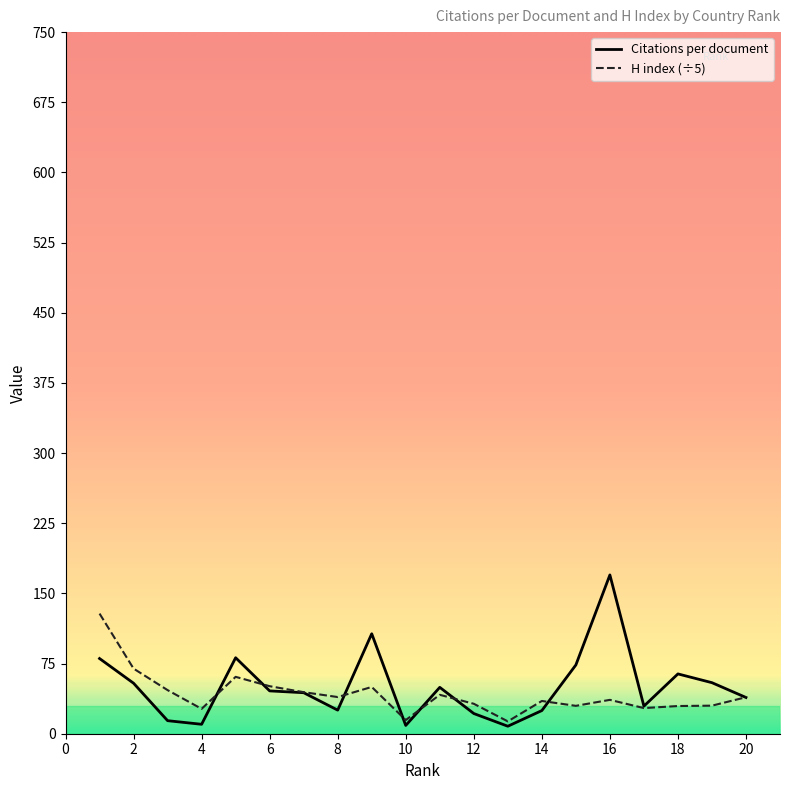

Which series has the largest range (max minus min)?

Citations per document